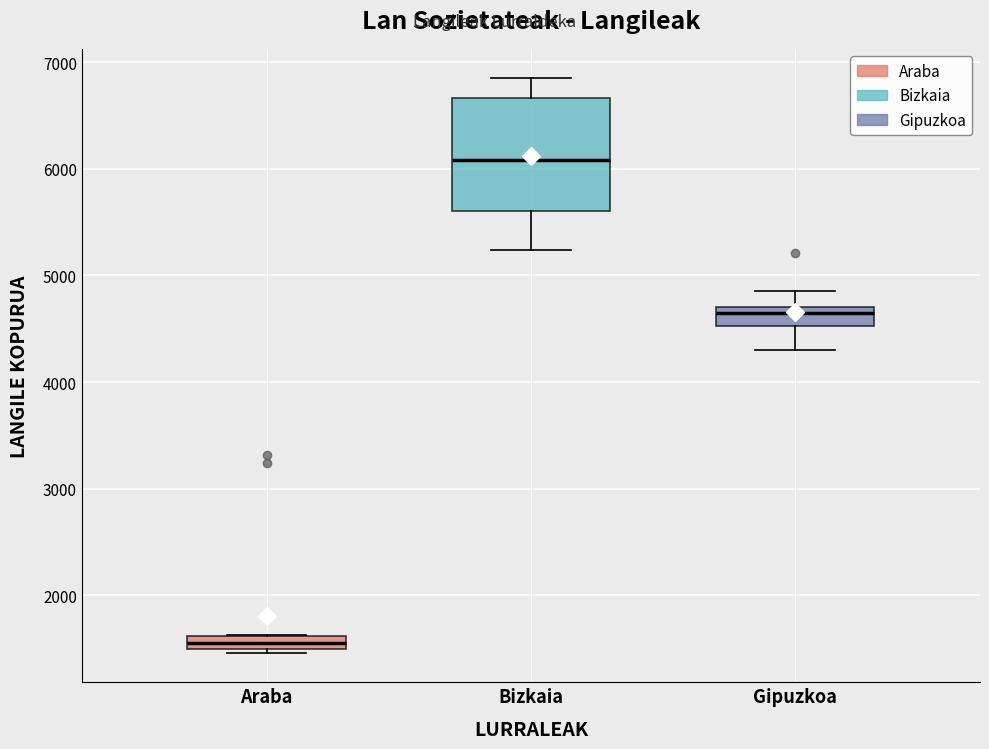

Which box has the lowest median line?

Araba